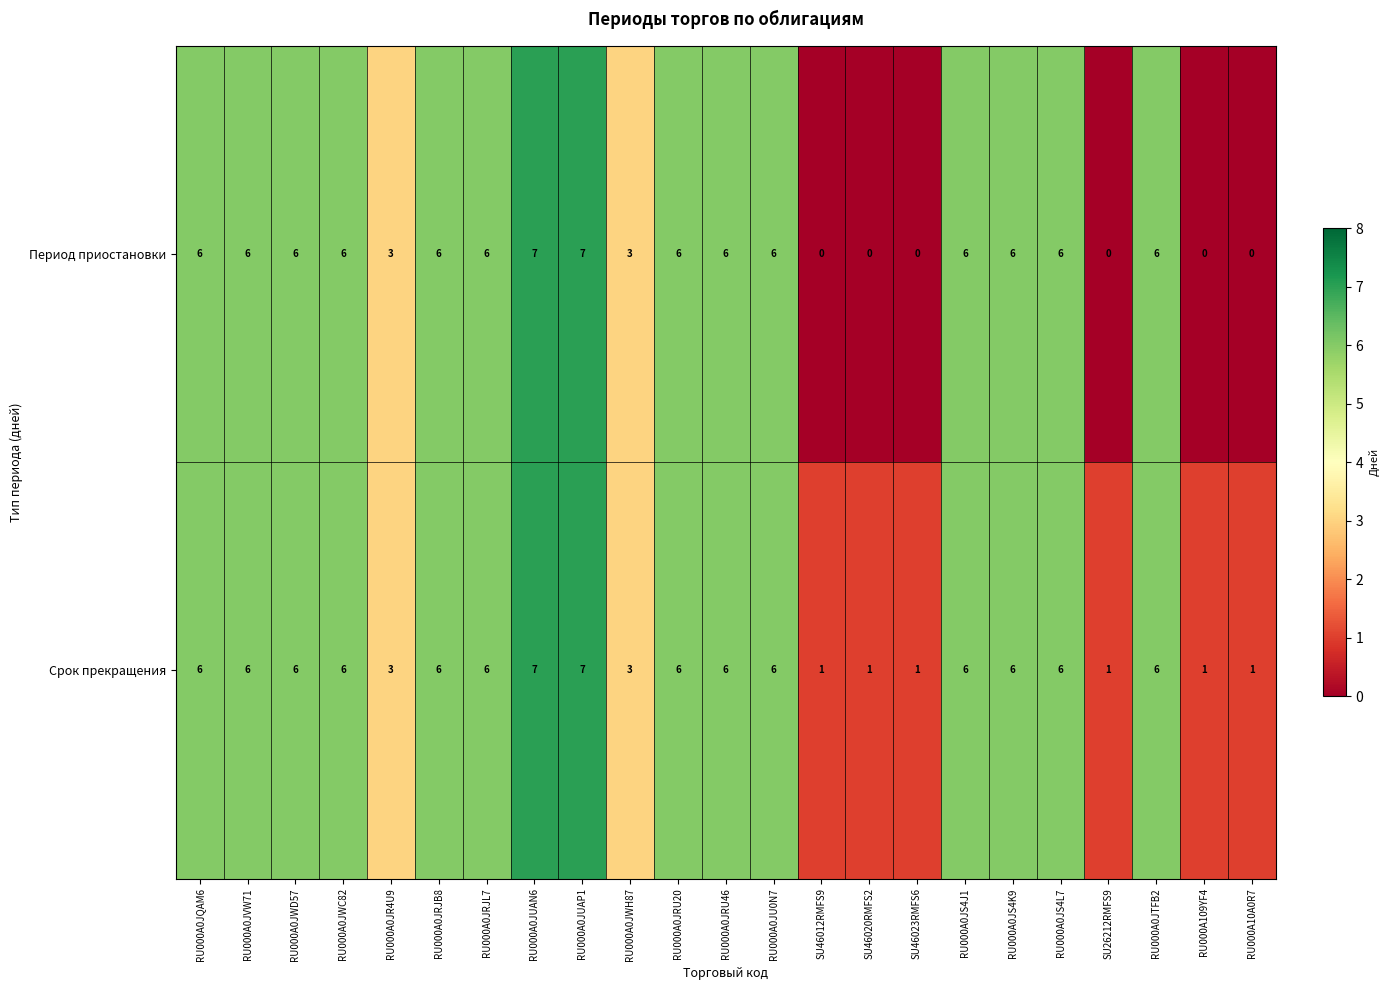

Count the Срок прекращения values in the range 1 to 6.

21